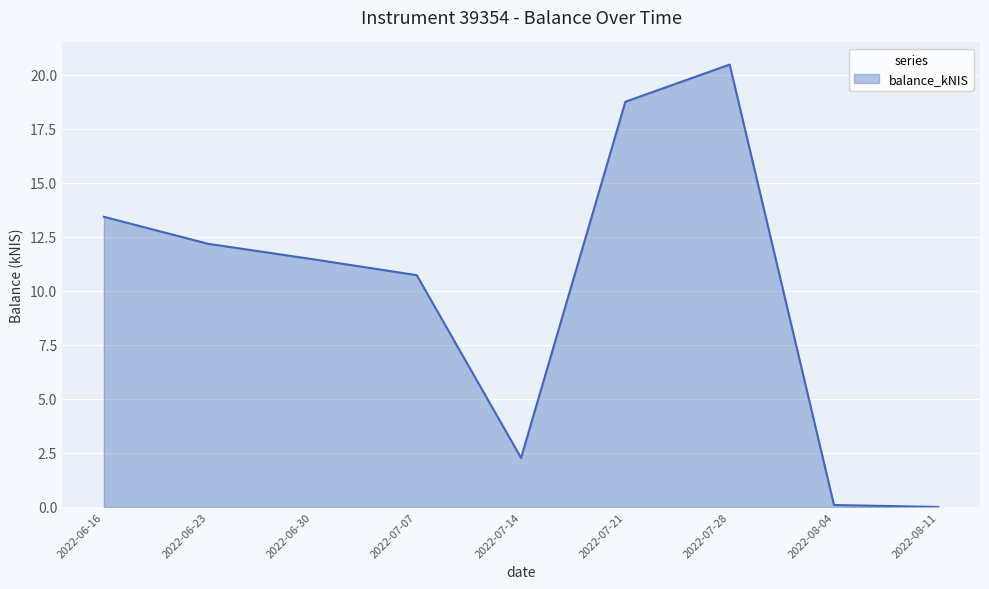

What is the greatest value displayed?

20.5